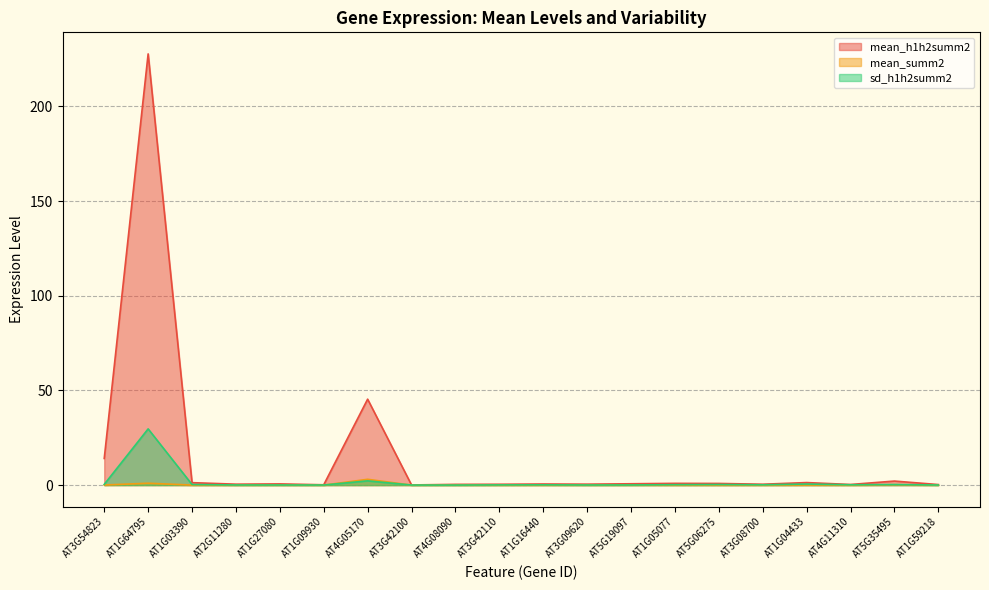

Rank the series at AT1G09930 from lowest to highest value.

mean_summ2, sd_h1h2summ2, mean_h1h2summ2